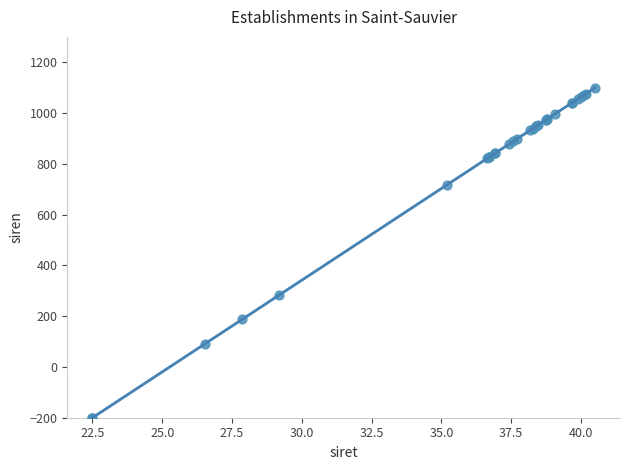

What Y value in the scatter plot is closest to 450?

284.1